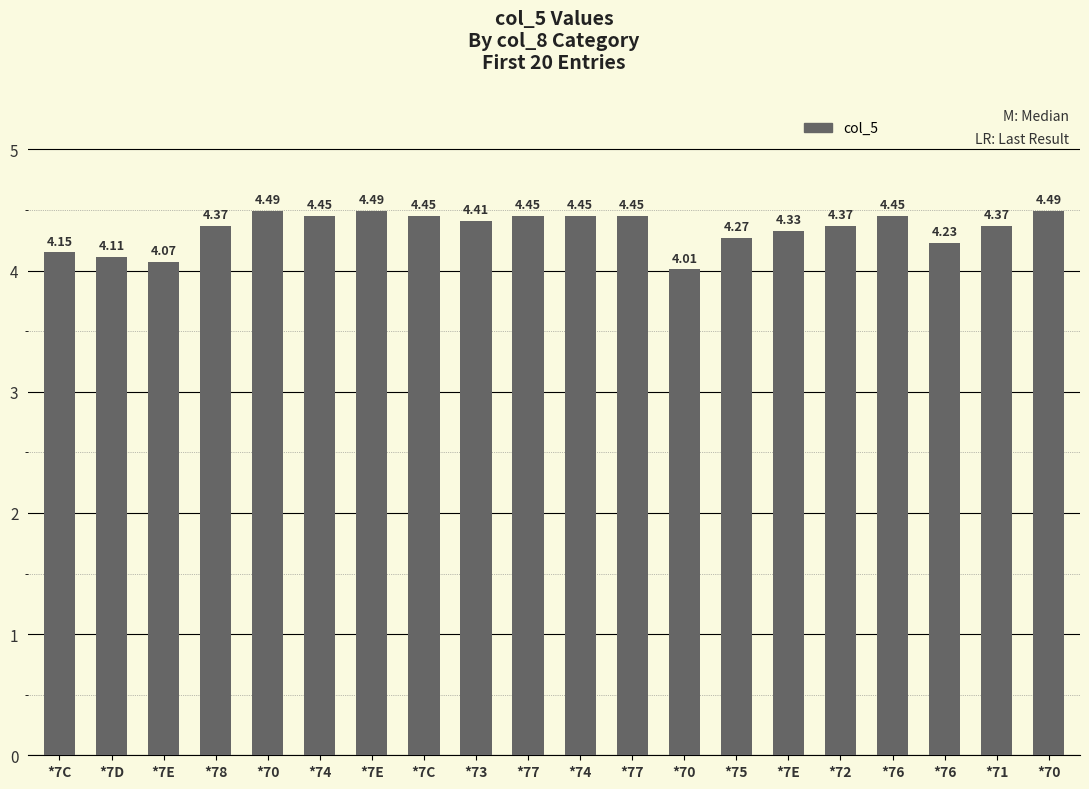

Is it true that the value at *78 is 6.7?

False